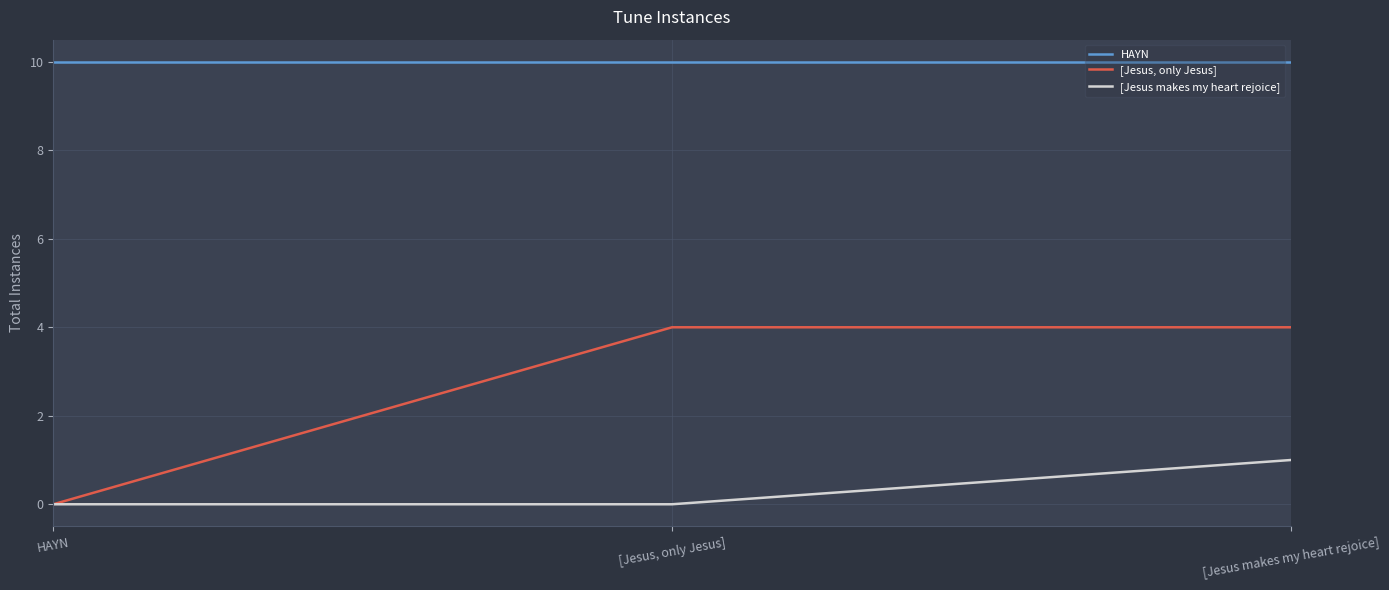

Reading left to right, list all the values displayed in this chart.

HAYN: HAYN=10	[Jesus, only Jesus]=10	[Jesus makes my heart rejoice]=10
[Jesus, only Jesus]: HAYN=0	[Jesus, only Jesus]=4	[Jesus makes my heart rejoice]=4
[Jesus makes my heart rejoice]: HAYN=0	[Jesus, only Jesus]=0	[Jesus makes my heart rejoice]=1